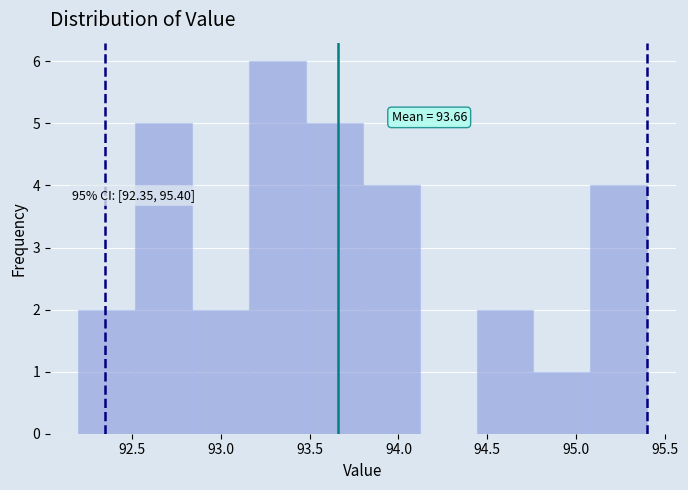

Over which range of the x-axis is the bar tallest?

93.16 to 93.48